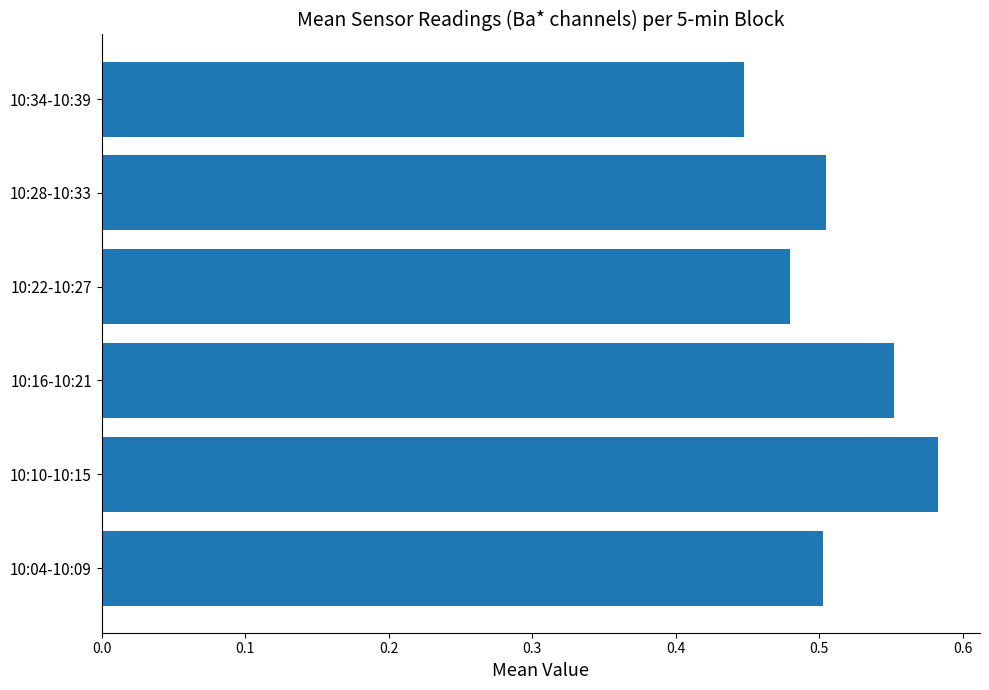

Which has a higher value, 10:16-10:21 or 10:22-10:27?

10:16-10:21